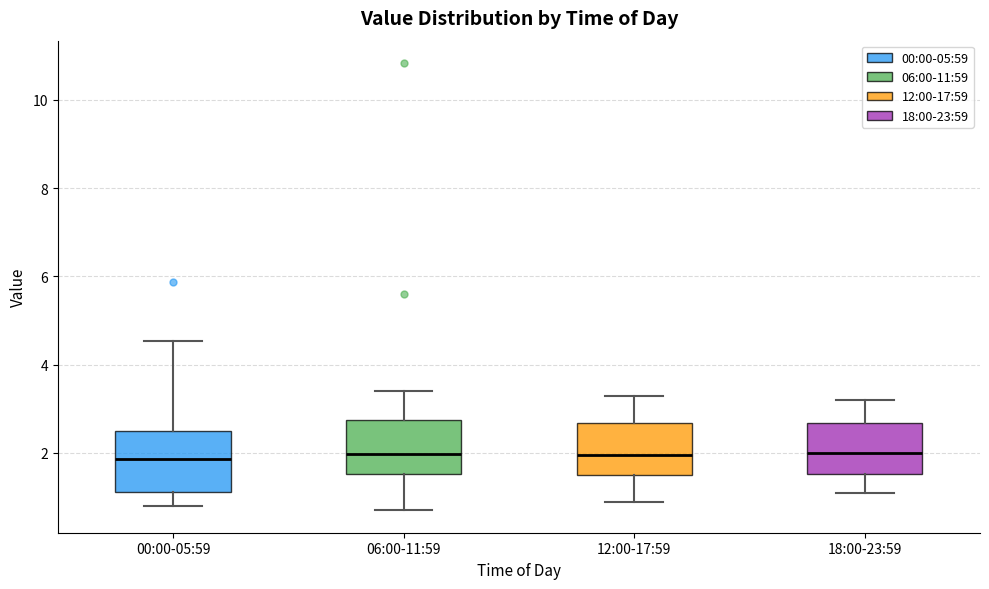

Where is the upper edge of the box for 12:00-17:59 on the y-axis? The values are not printed on the chart, so give them approximately, as read against the axis.

2.6